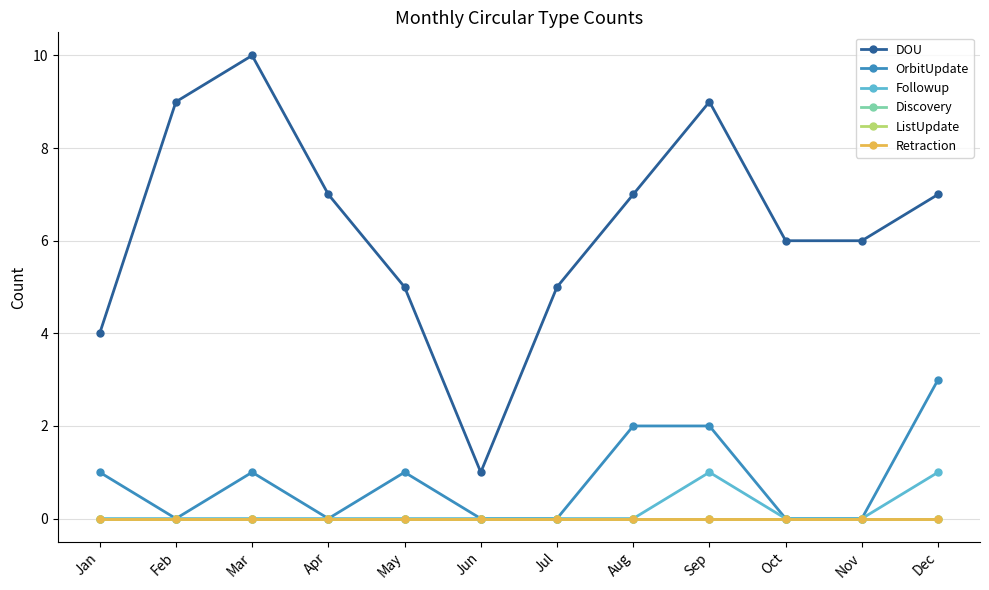

Is this an area chart (filled region under the line)?

No